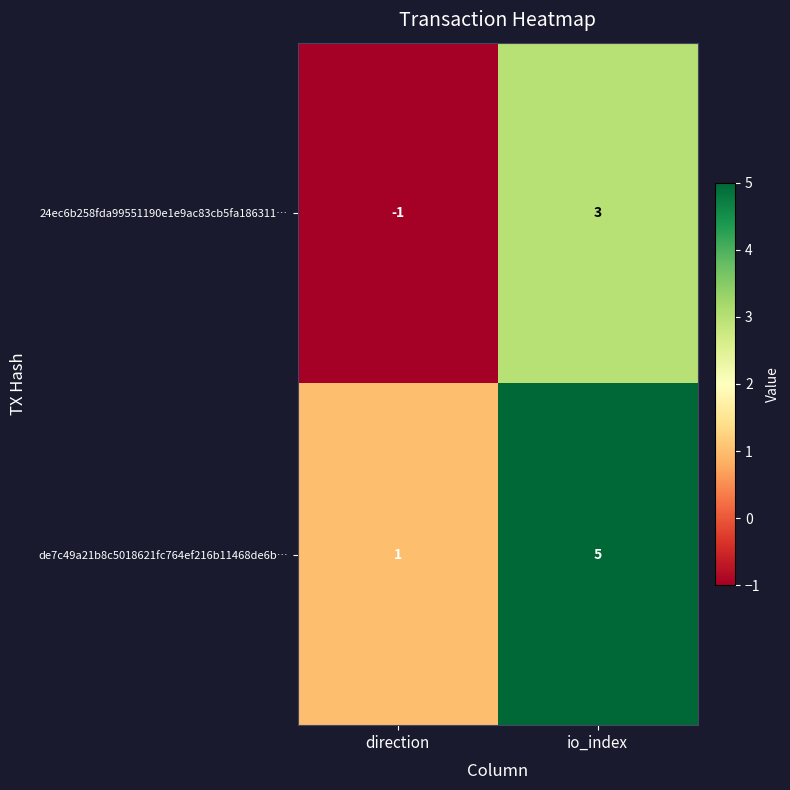

Rank the series at io_index from lowest to highest value.

24ec6b258fda99551190e1e9ac83cb5fa186311…, de7c49a21b8c5018621fc764ef216b11468de6b…